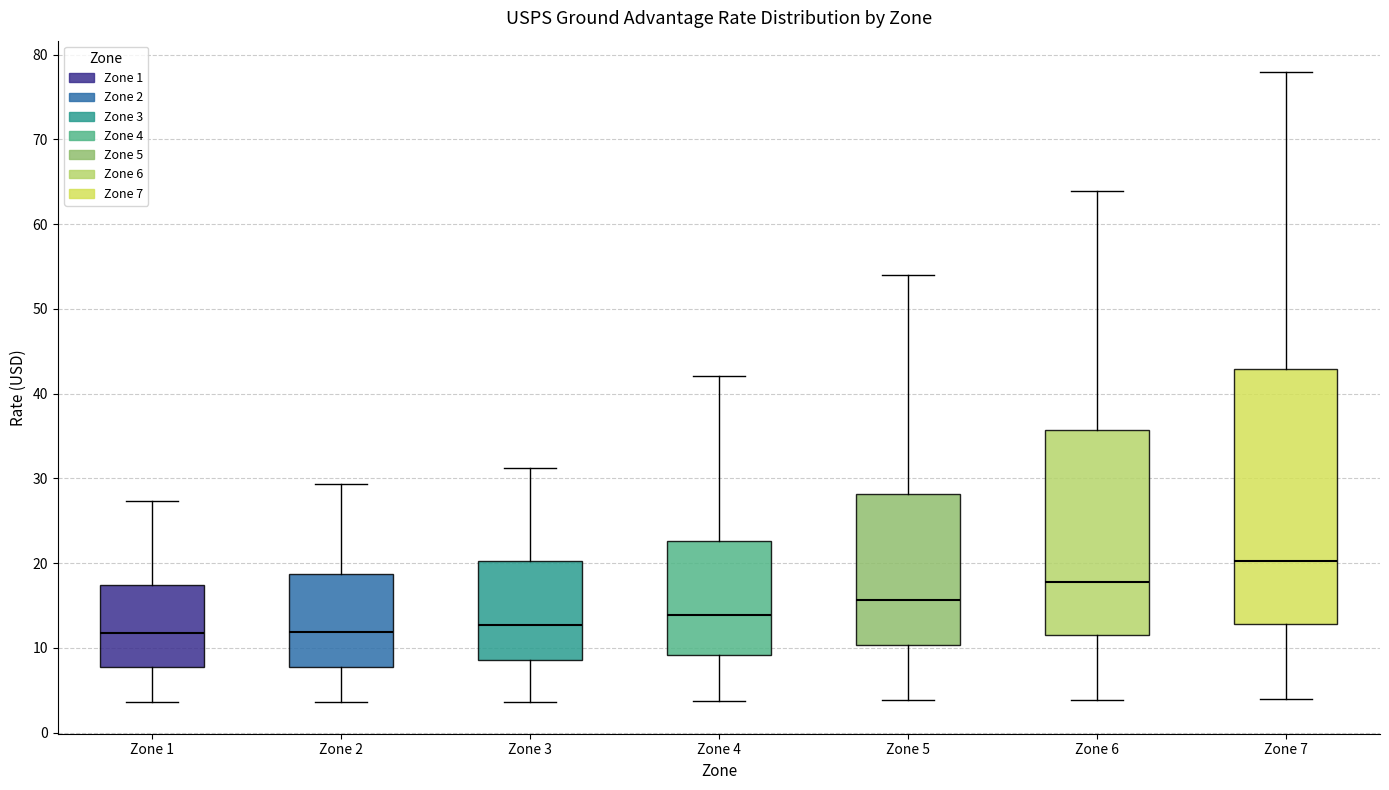

Reading left to right, read every box against the y-axis: the position of its median line, the range the box covers, and the ends of its whiskers. The values are not printed on the chart, so give them approximately, as read against the axis.

Zone 1: median 12, box 8 to 17, whiskers 4 to 27
Zone 2: median 12, box 8 to 19, whiskers 4 to 29
Zone 3: median 13, box 9 to 20, whiskers 4 to 31
Zone 4: median 14, box 9 to 23, whiskers 4 to 42
Zone 5: median 16, box 10 to 28, whiskers 4 to 54
Zone 6: median 18, box 12 to 36, whiskers 4 to 64
Zone 7: median 20, box 13 to 43, whiskers 4 to 78